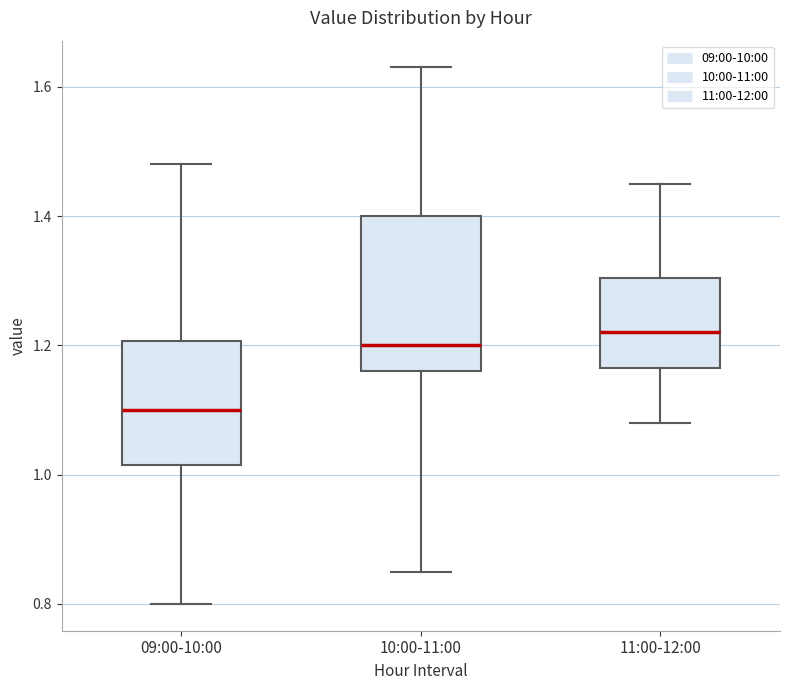

Comparing the boxes themselves (not the whiskers), which one is the tallest?

10:00-11:00